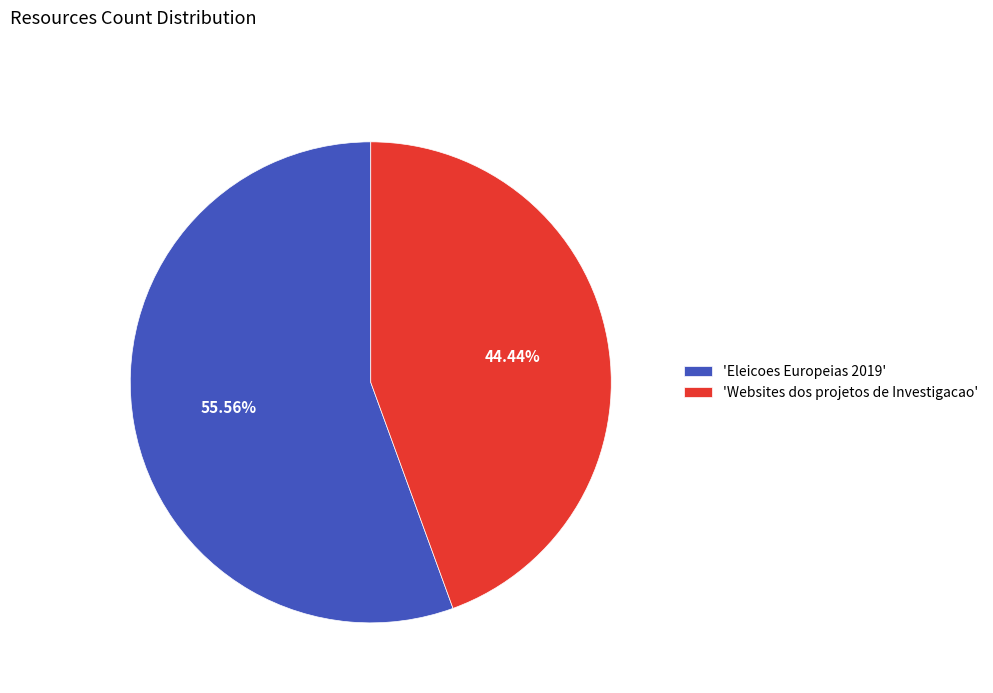

Is 'Eleicoes Europeias 2019' the majority of the pie?

Yes